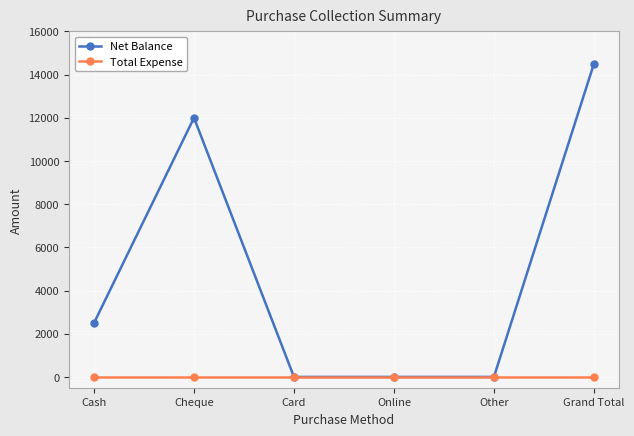

At Cheque, list the series in order from smallest to largest.

Total Expense, Net Balance